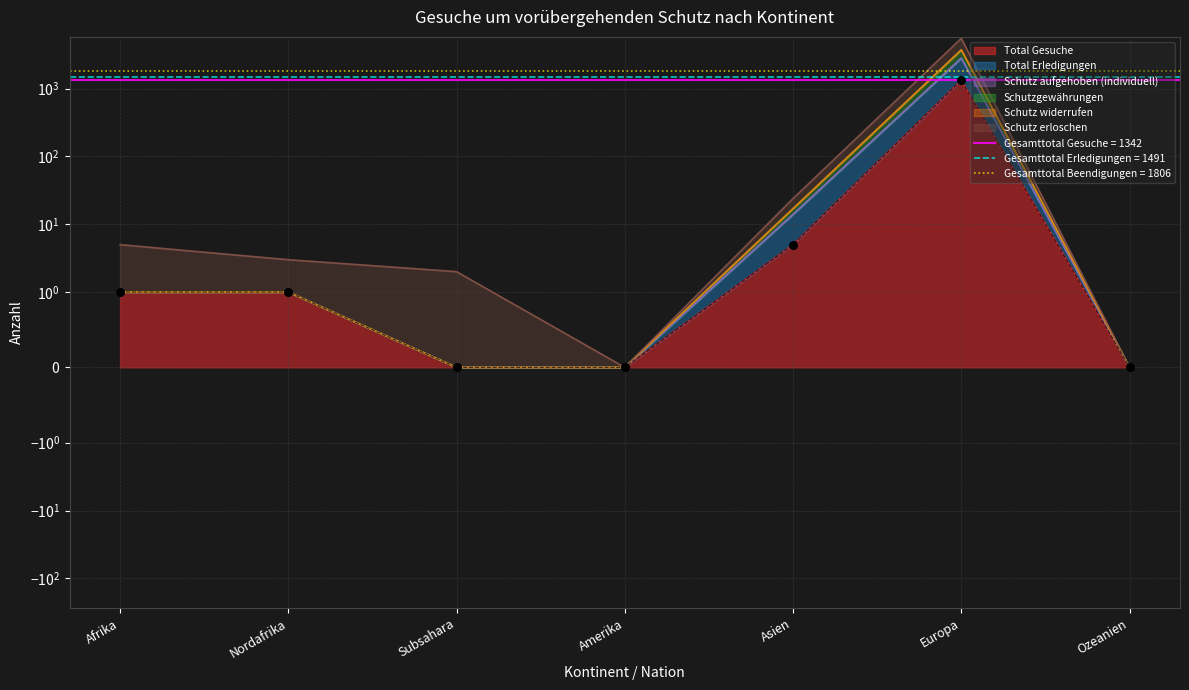

At how many categories does at least one series exceed 2588?

1